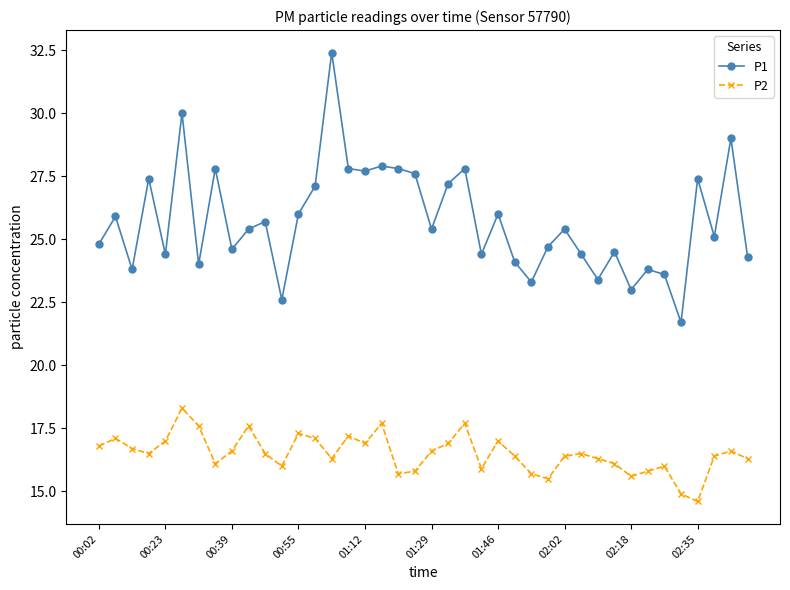

Which series has the largest total across all categories?

P1